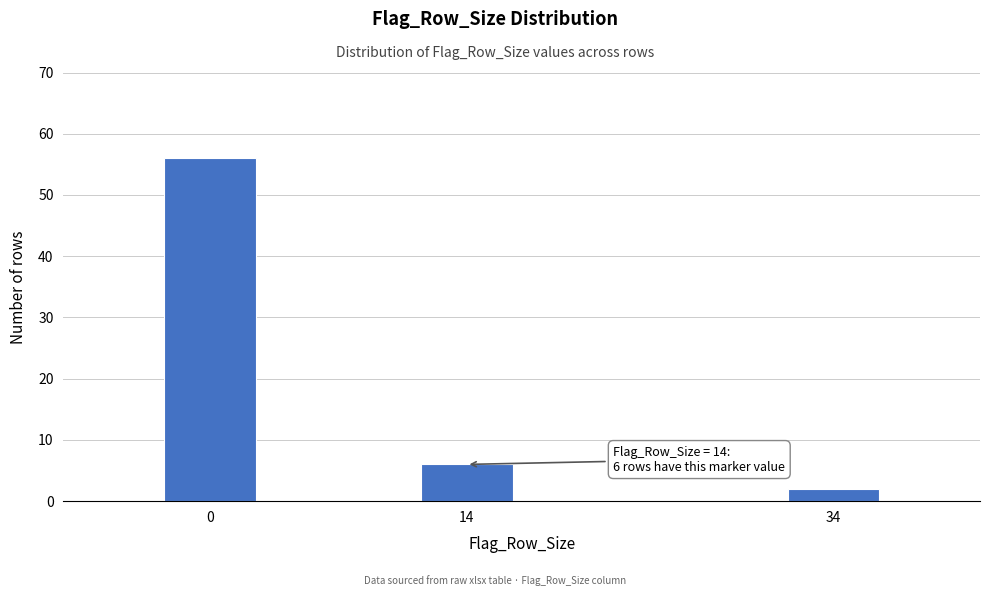

Reading left to right, list all the values displayed in this chart.

56	6	2